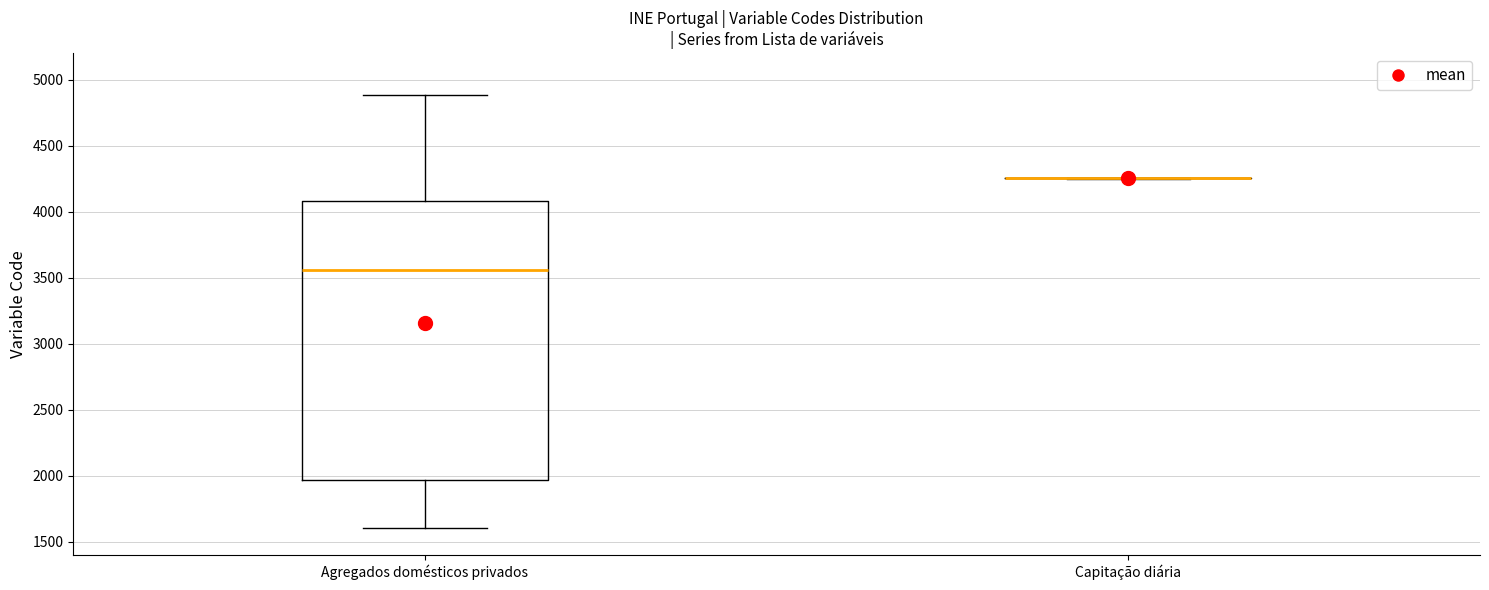

Reading left to right, transcribe this box plot: for each box, give where its median line is, the range the box spans, and where its two whiskers end, as read against the y-axis. The values are not printed on the chart, so give them approximately, as read against the axis.

Agregados domésticos privados: median 3550, box 1950 to 4100, whiskers 1600 to 4900
Capitação diária: box collapsed to a line at 4250, whiskers 4250 to 4250